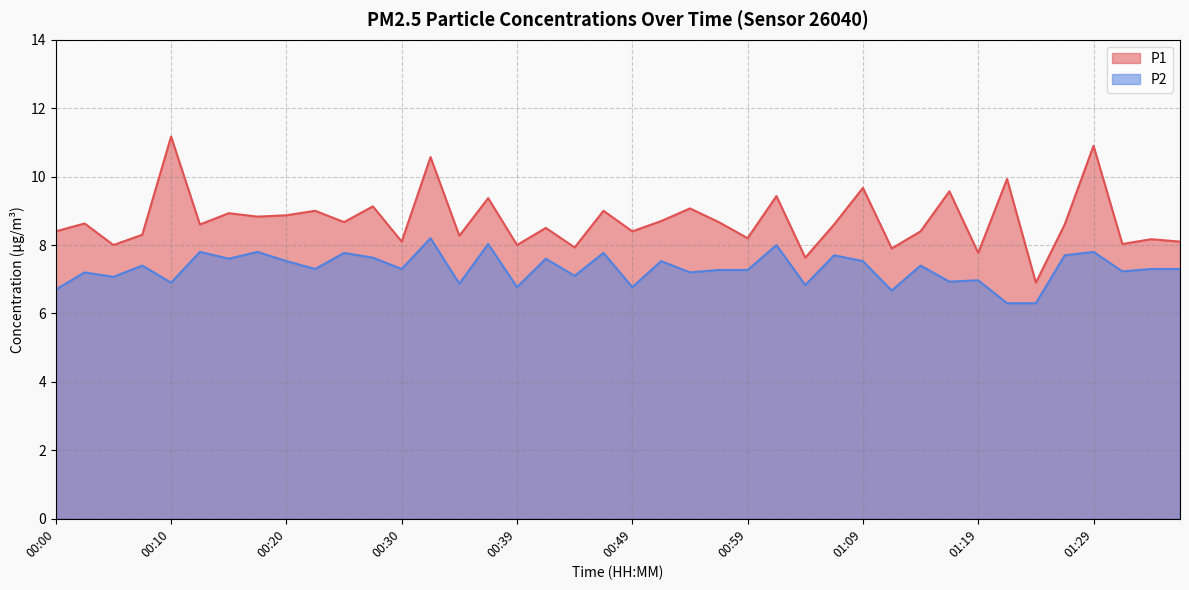

What is the difference between the second highest and second lowest values in the P1 series?

3.3